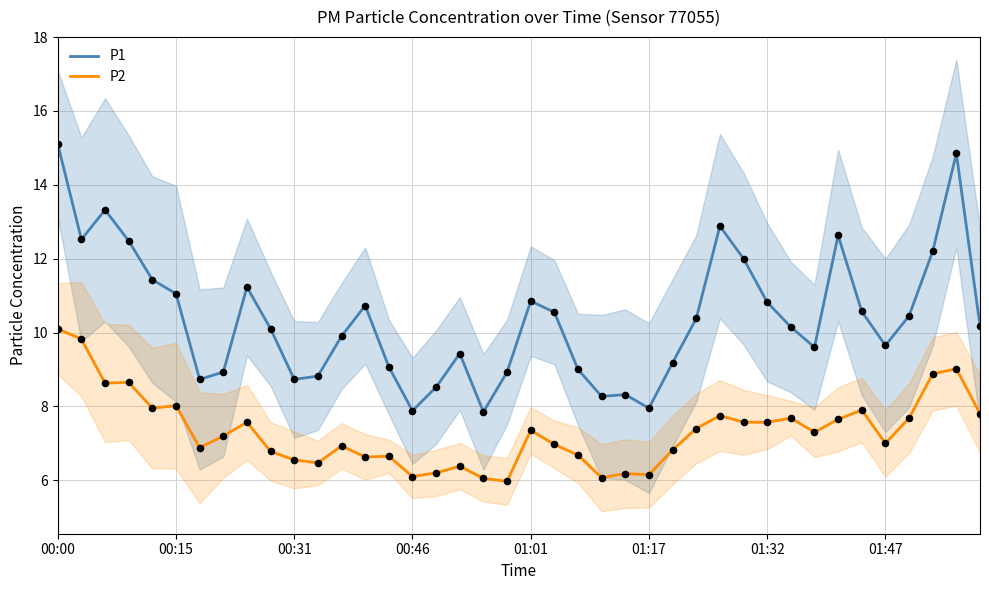

At which category is the sum across all series the highest?

00:00